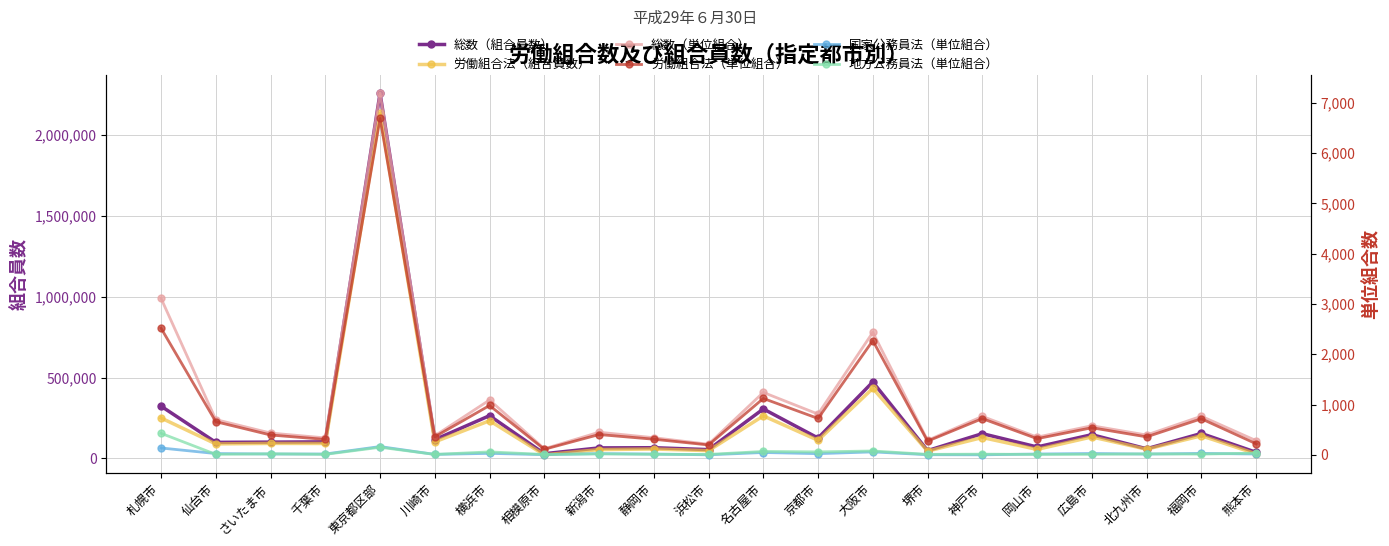

Which category has the lowest value across all series?

浜松市